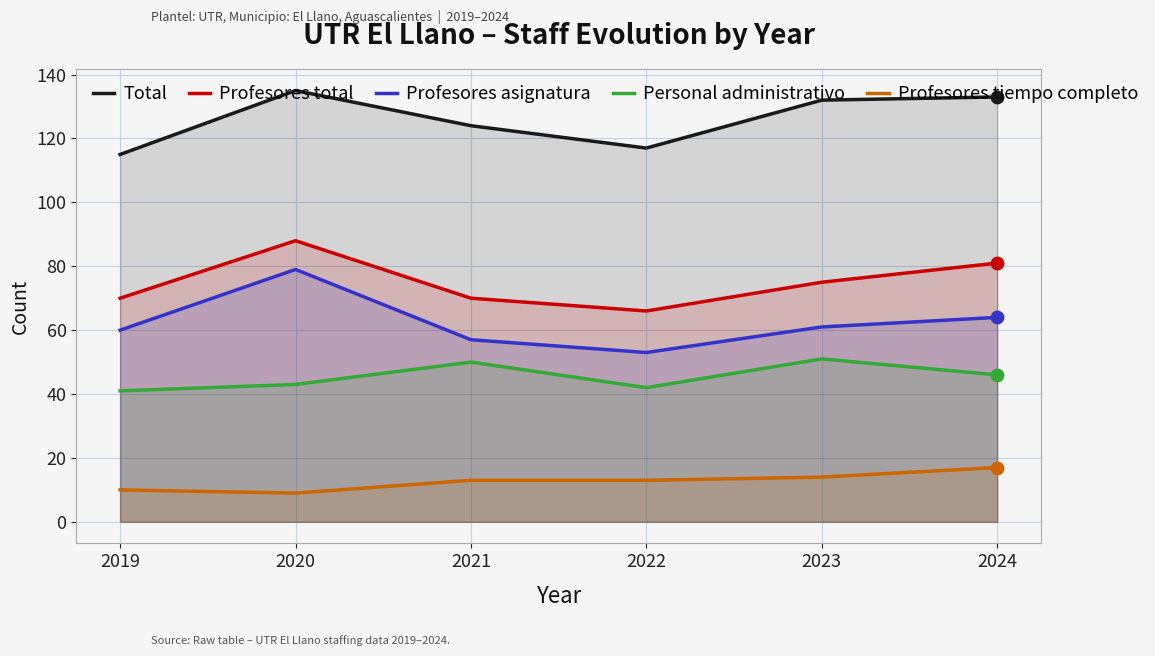

Which series contains the lowest Y value?

Profesores tiempo completo